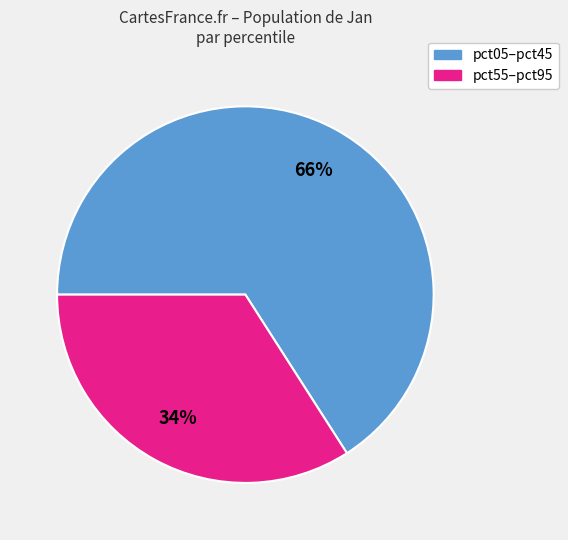

To the nearest percent, what is the average slice percentage?

50%